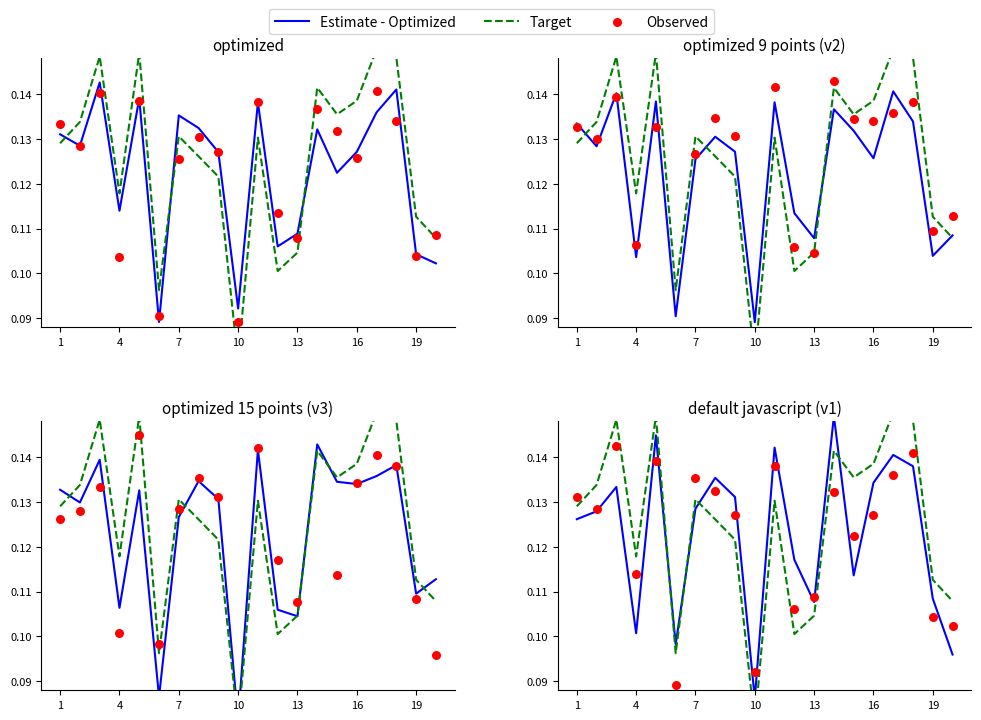

Which series reaches the minimum Y coordinate?

Target